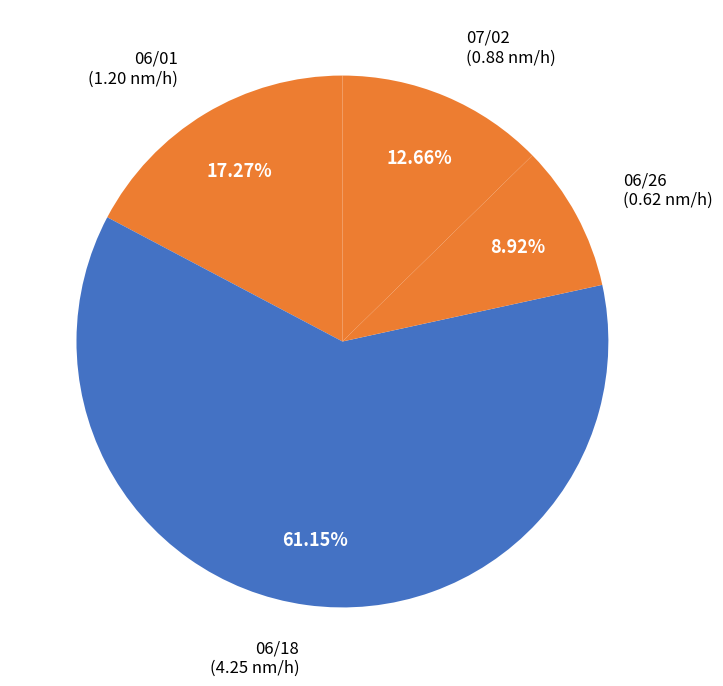

Is 06/26 the majority of the pie?

No